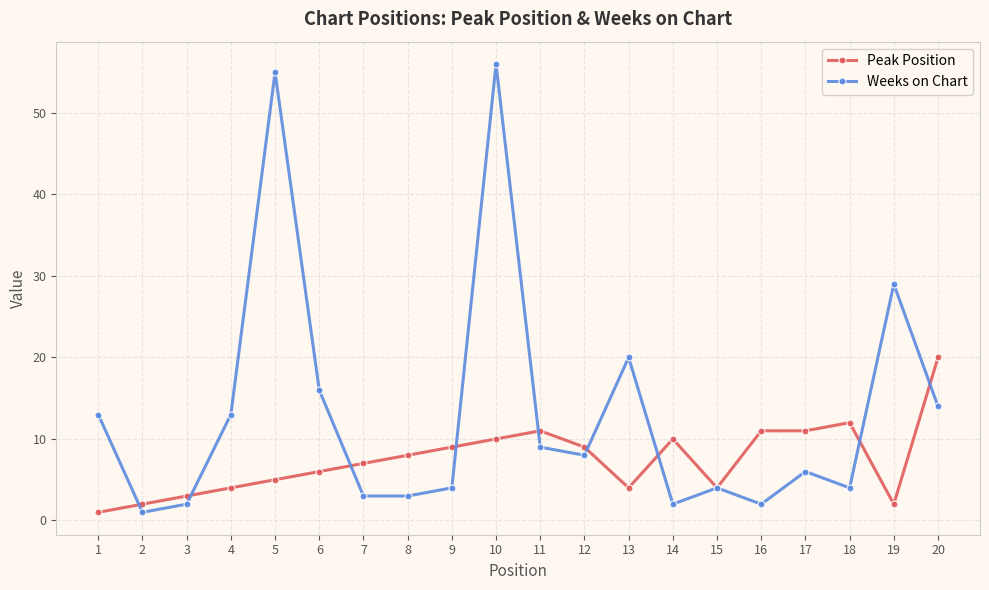

Which series has the widest spread of values?

Weeks on Chart